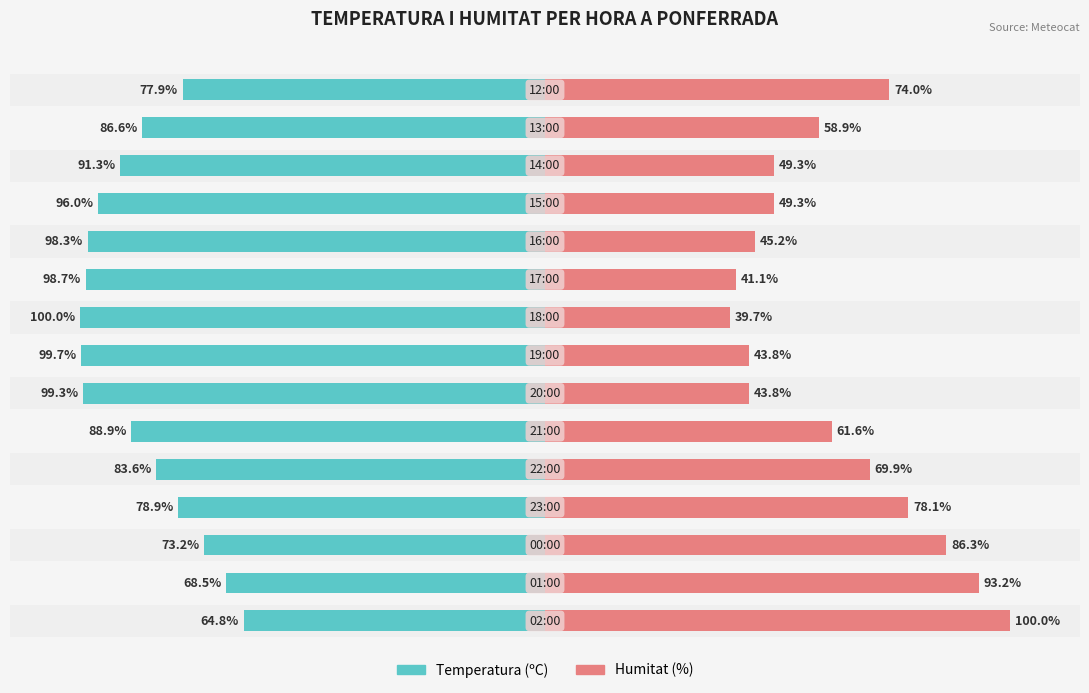

Which series has the largest range (max minus min)?

Humitat (%)